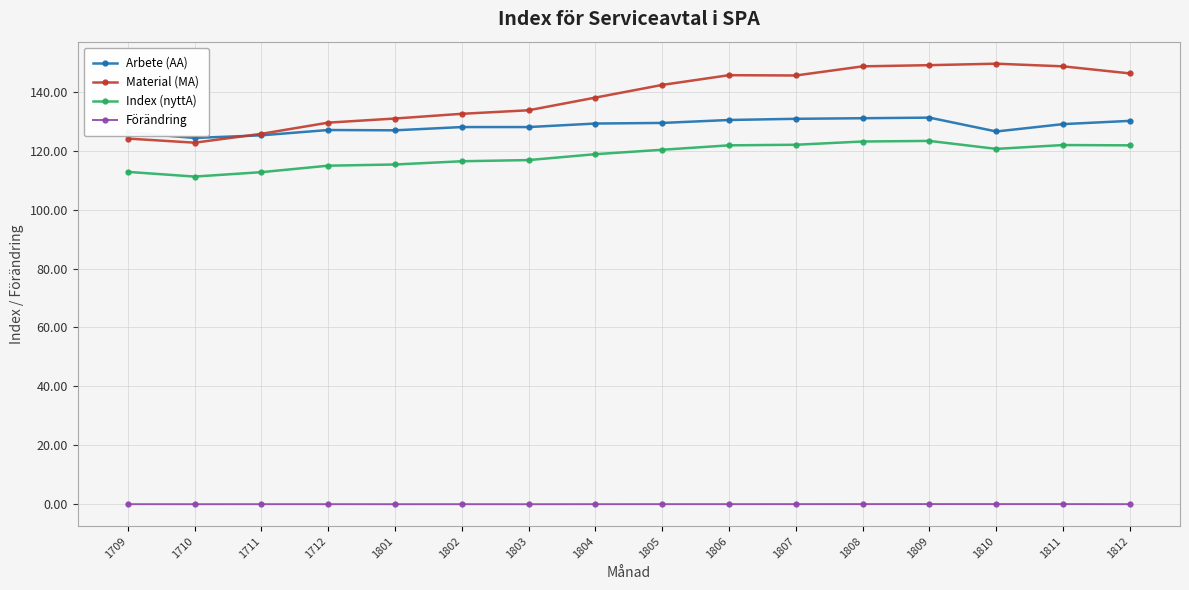

What is the lowest value of the Index (nyttA) series?

111.2